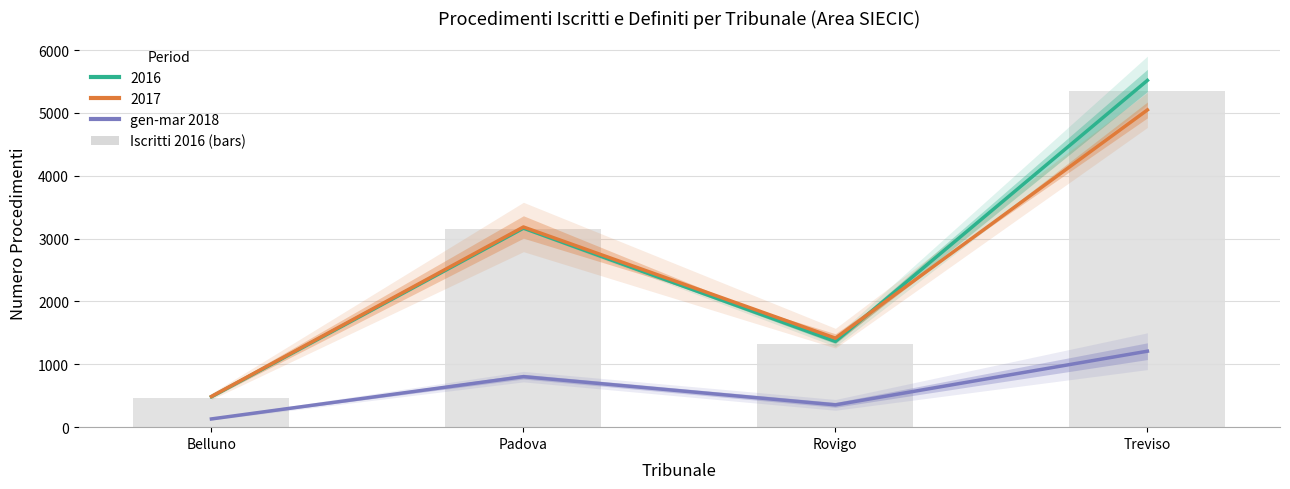

Does the chart contain stacked bars?

No